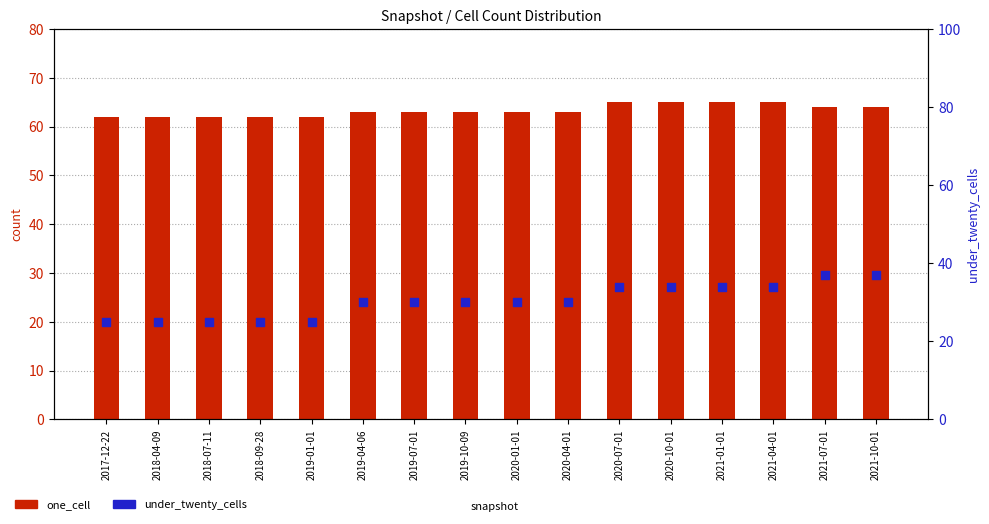

Which series has the largest total across all categories?

one_cell